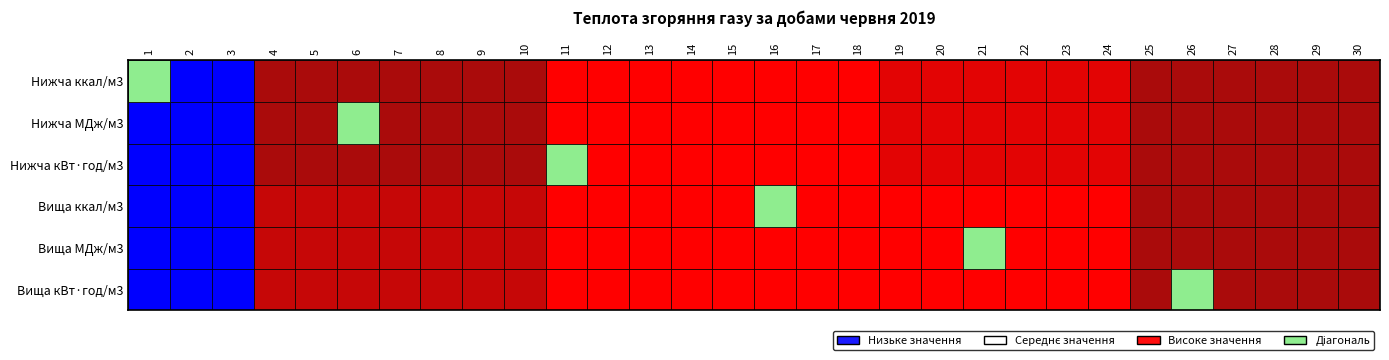

Reading right to left, list all the values displayed in this chart.

1: 30=8209.1	29=8209.1	28=8209.1	27=8209.1	26=8209.1	25=8209.1	24=8213.9	23=8213.9	22=8213.9	21=8213.9	20=8213.9	19=8213.9	18=8216.3	17=8216.3	16=8216.3	15=8216.3	14=8216.3	13=8216.3	12=8216.3	11=8216.3	10=8209.1	9=8209.1	8=8209.1	7=8209.1	6=8209.1	5=8209.1	4=8209.1	3=8197.2	2=8197.2	1=8197.2
2: 30=34.4	29=34.4	28=34.4	27=34.4	26=34.4	25=34.4	24=34.4	23=34.4	22=34.4	21=34.4	20=34.4	19=34.4	18=34.4	17=34.4	16=34.4	15=34.4	14=34.4	13=34.4	12=34.4	11=34.4	10=34.4	9=34.4	8=34.4	7=34.4	6=34.4	5=34.4	4=34.4	3=34.3	2=34.3	1=34.3
3: 30=9.5	29=9.5	28=9.5	27=9.5	26=9.5	25=9.5	24=9.6	23=9.6	22=9.6	21=9.6	20=9.6	19=9.6	18=9.6	17=9.6	16=9.6	15=9.6	14=9.6	13=9.6	12=9.6	11=9.6	10=9.5	9=9.5	8=9.5	7=9.5	6=9.5	5=9.5	4=9.5	3=9.5	2=9.5	1=9.5
4: 30=9100.0	29=9100.0	28=9100.0	27=9100.0	26=9100.0	25=9100.0	24=9107.2	23=9107.2	22=9107.2	21=9107.2	20=9107.2	19=9107.2	18=9107.2	17=9107.2	16=9107.2	15=9107.2	14=9107.2	13=9107.2	12=9107.2	11=9107.2	10=9102.4	9=9102.4	8=9102.4	7=9102.4	6=9102.4	5=9102.4	4=9102.4	3=9088.1	2=9088.1	1=9088.1
5: 30=38.1	29=38.1	28=38.1	27=38.1	26=38.1	25=38.1	24=38.1	23=38.1	22=38.1	21=38.1	20=38.1	19=38.1	18=38.1	17=38.1	16=38.1	15=38.1	14=38.1	13=38.1	12=38.1	11=38.1	10=38.1	9=38.1	8=38.1	7=38.1	6=38.1	5=38.1	4=38.1	3=38.0	2=38.0	1=38.0
6: 30=10.6	29=10.6	28=10.6	27=10.6	26=10.6	25=10.6	24=10.6	23=10.6	22=10.6	21=10.6	20=10.6	19=10.6	18=10.6	17=10.6	16=10.6	15=10.6	14=10.6	13=10.6	12=10.6	11=10.6	10=10.6	9=10.6	8=10.6	7=10.6	6=10.6	5=10.6	4=10.6	3=10.6	2=10.6	1=10.6